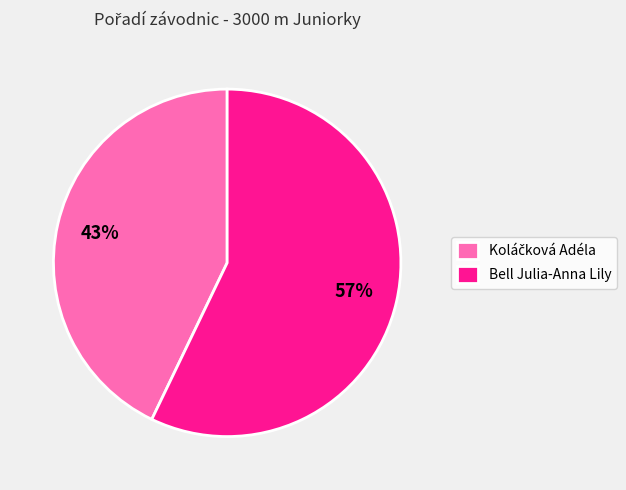

The Bell Julia-Anna Lily slice represents 57% of the pie. True or false?

True